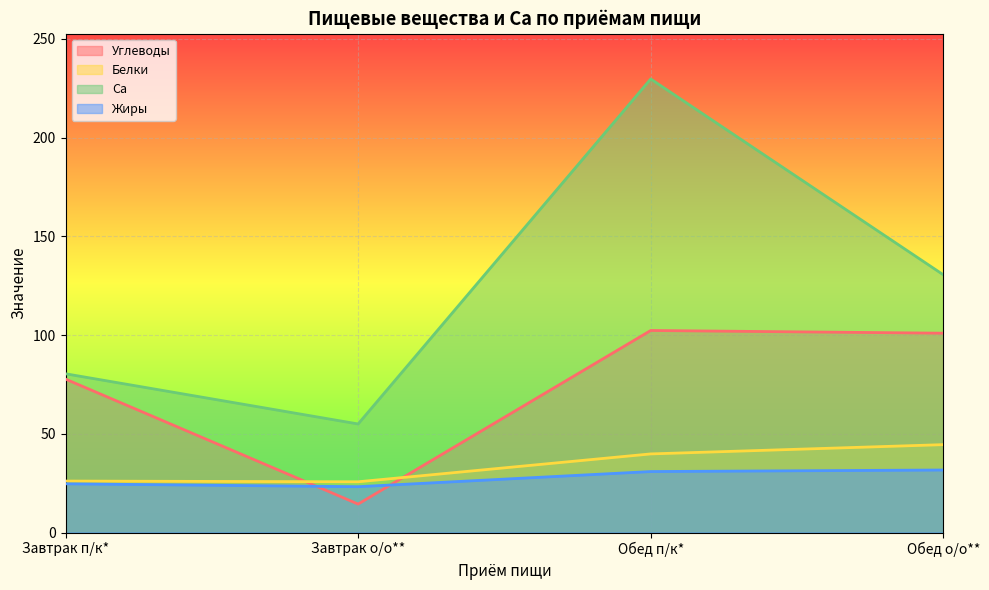

What is the difference between the maximum and second lowest values in the Белки series?

18.4